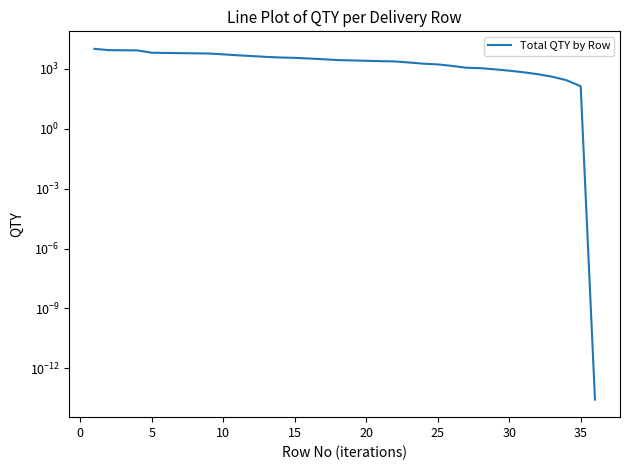

True or false: the data has more than 0 interior local peaks.

False